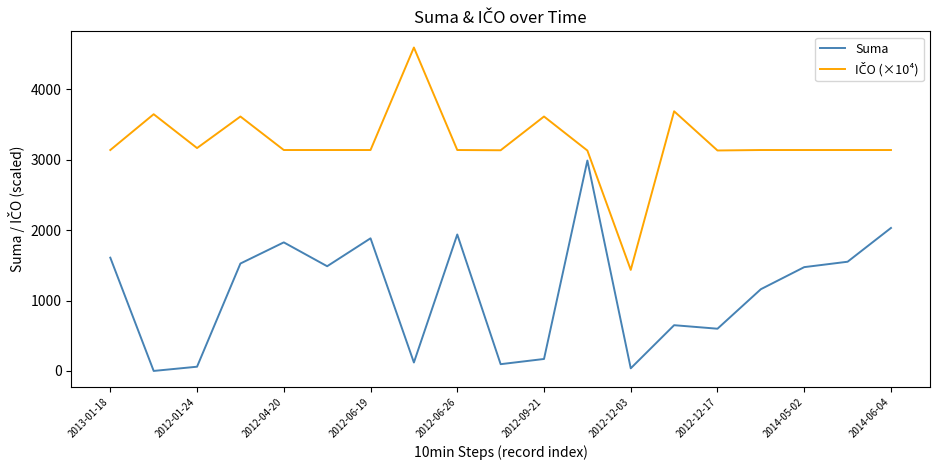

What is the greatest value displayed?

4596.6